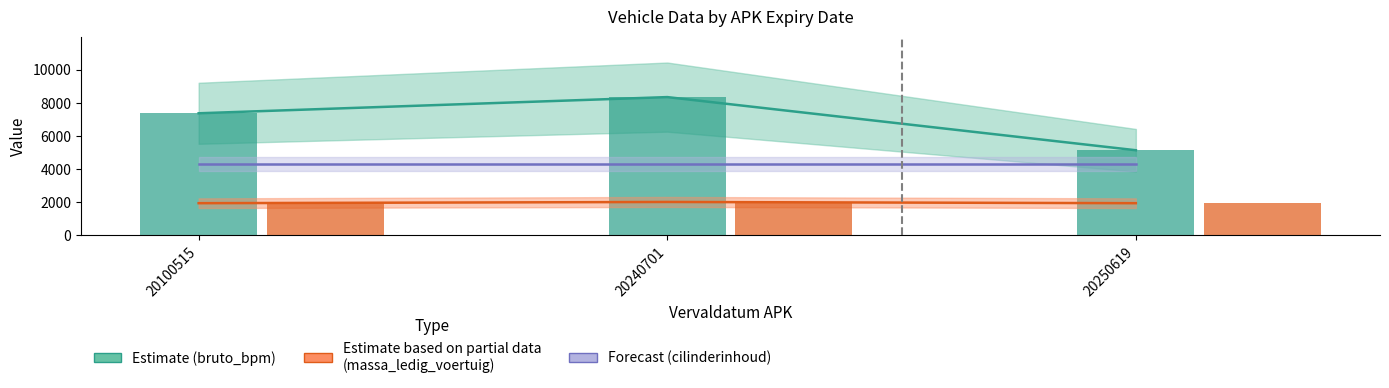

Is it true that cilinderinhoud equals 4293 at 20240701?

True